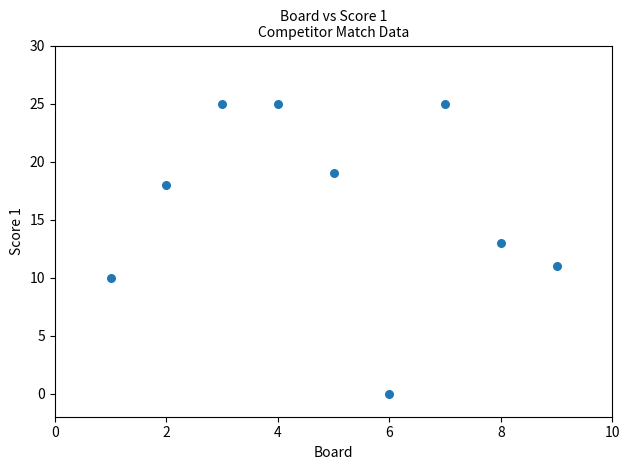

What is the average X value?

5